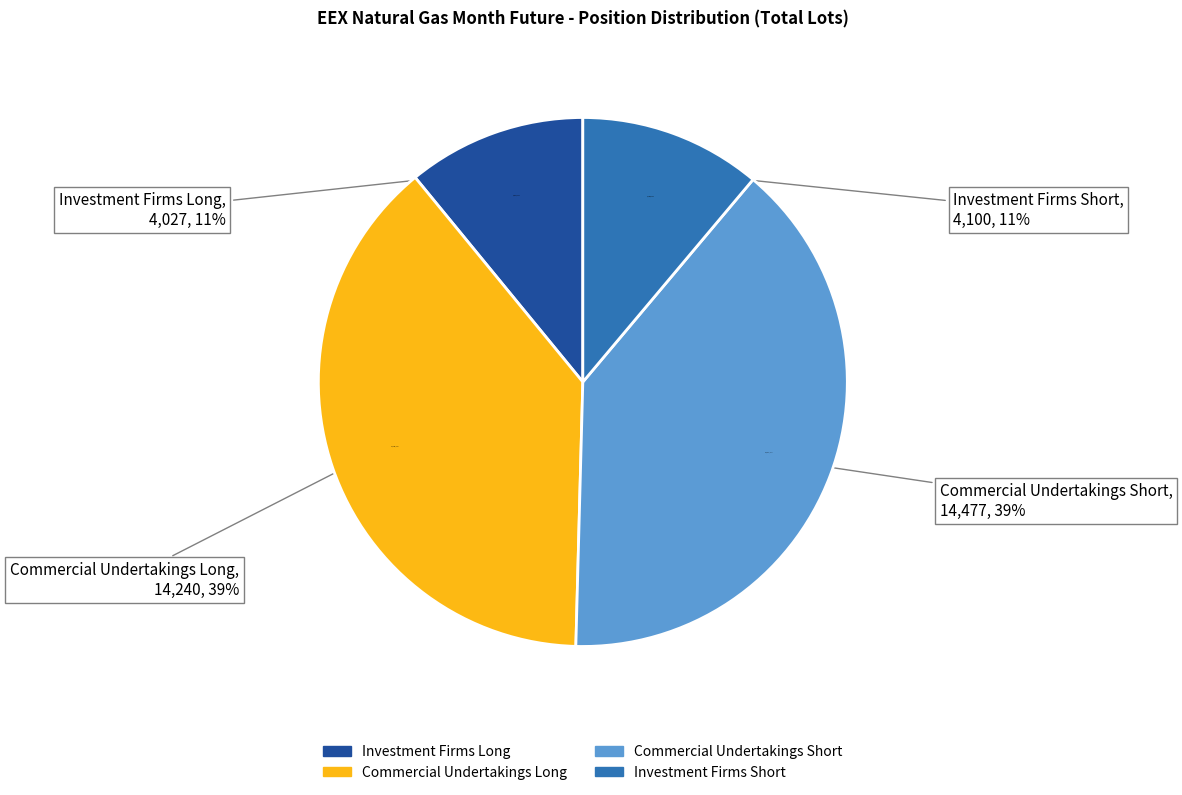

What is the total percentage of Investment Firms or credit institutions (Long) and Investment Firms or credit institutions (Short)?

22.1%